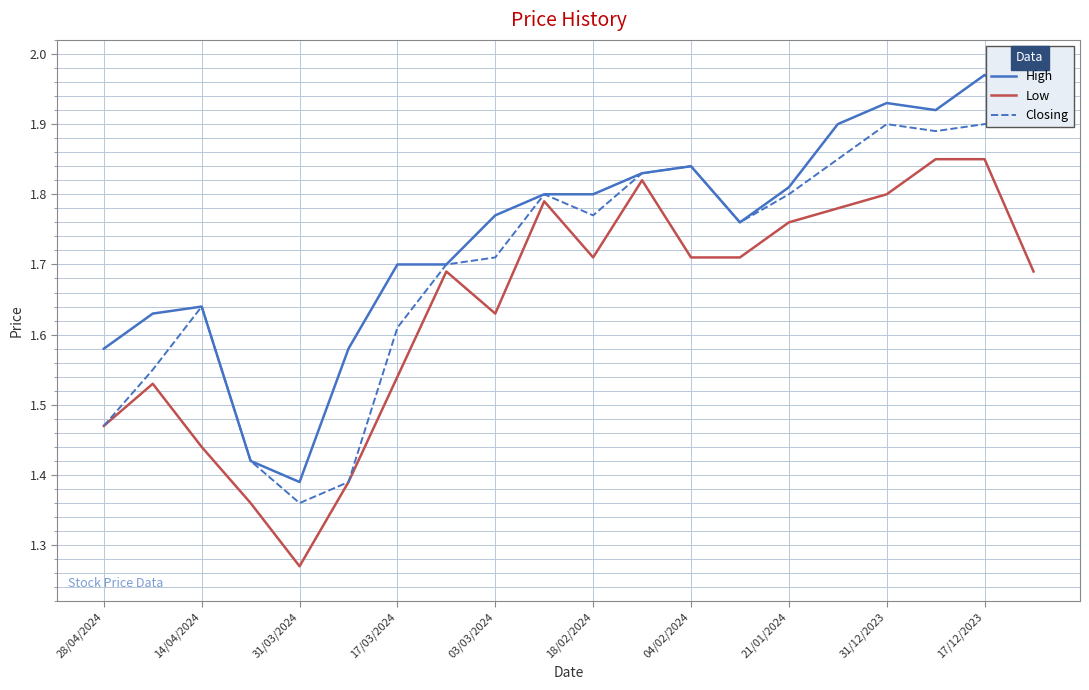

Where is Low nearest to the value 1?

31/03/2024